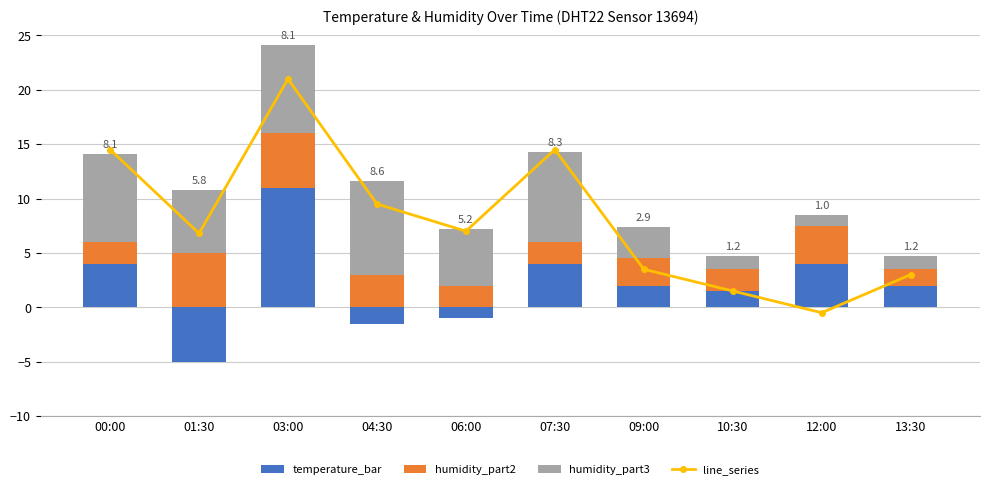

What position from the right is 10:30?

3